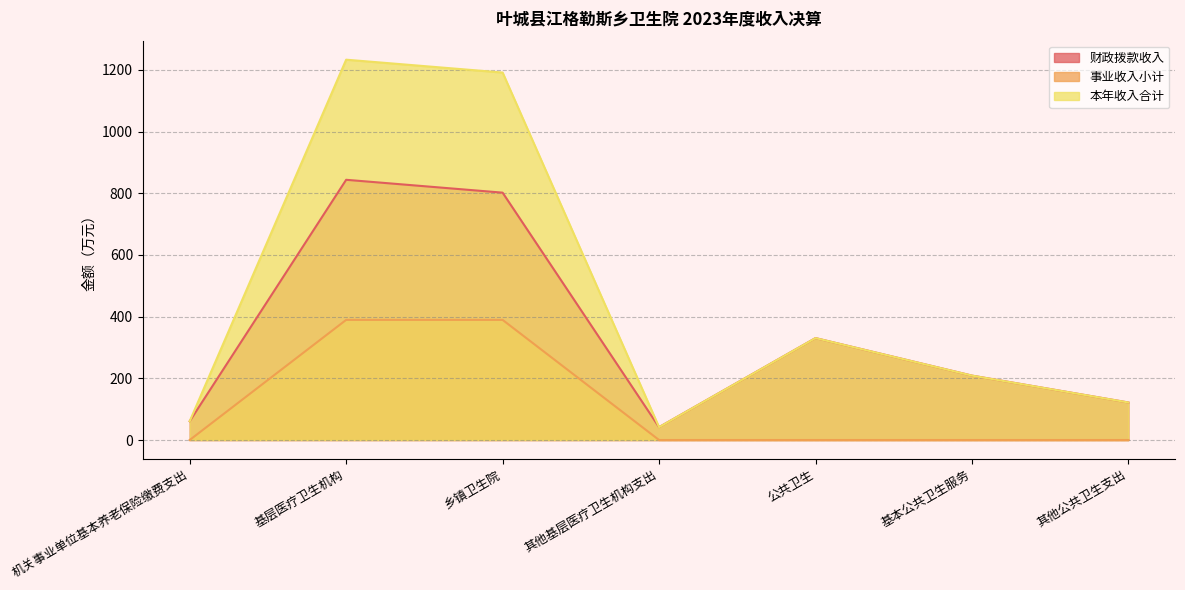

True or false: 财政拨款收入 has a value of 196.0 at 基层医疗卫生机构.

False